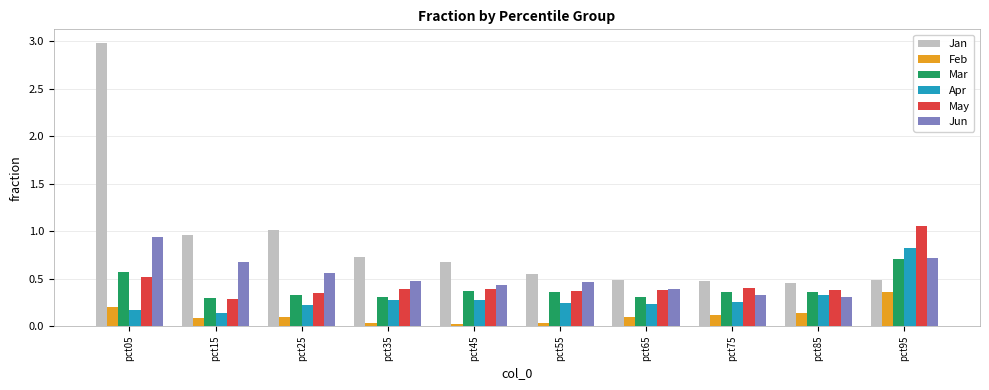

What is the difference between the highest and lowest values at pct05?

2.8